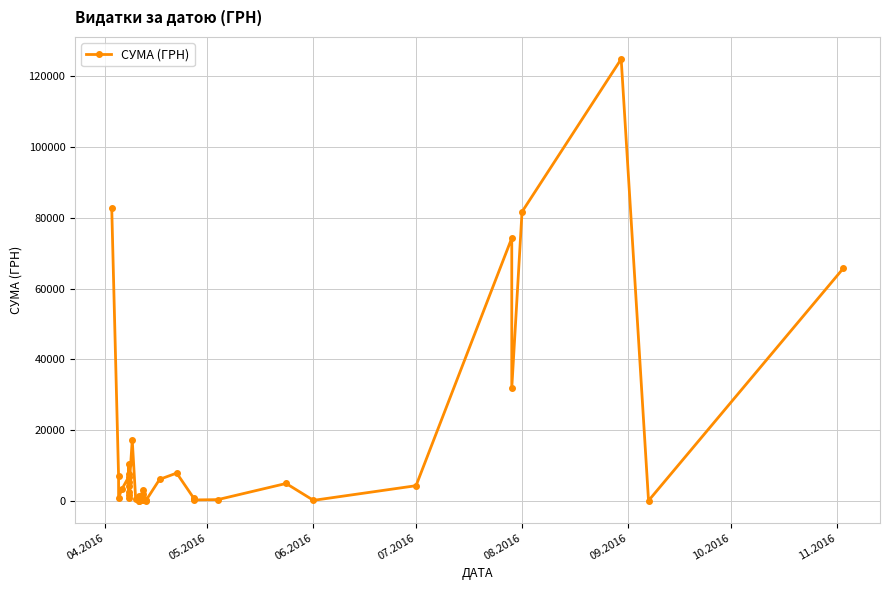

What is the value of the 39th point from the left?

84.5